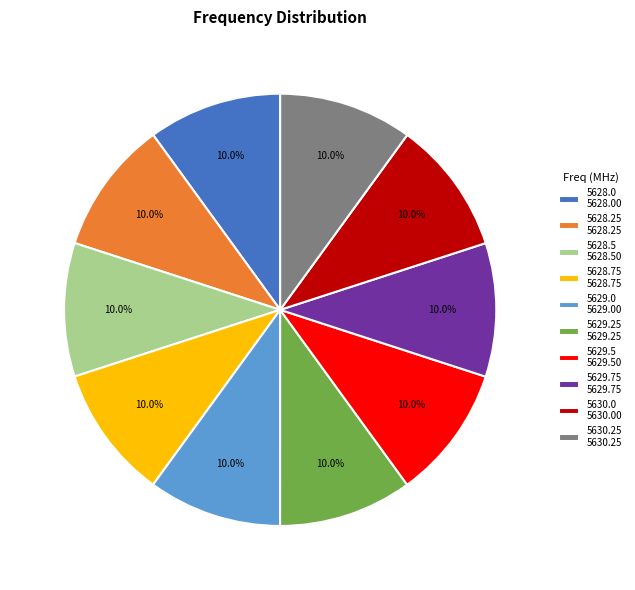

To the nearest percent, what is the combined percentage of 5629.75 and 5628.25?

20%